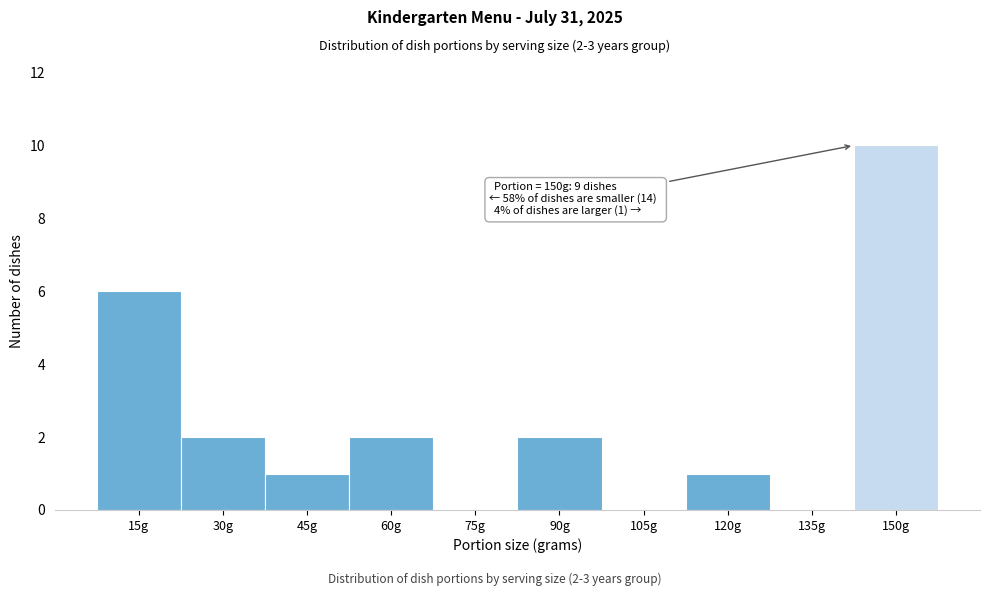

Reading right to left, transcribe all the data shown in this chart.

150g=10	135g=0	120g=1	105g=0	90g=2	75g=0	60g=2	45g=1	30g=2	15g=6